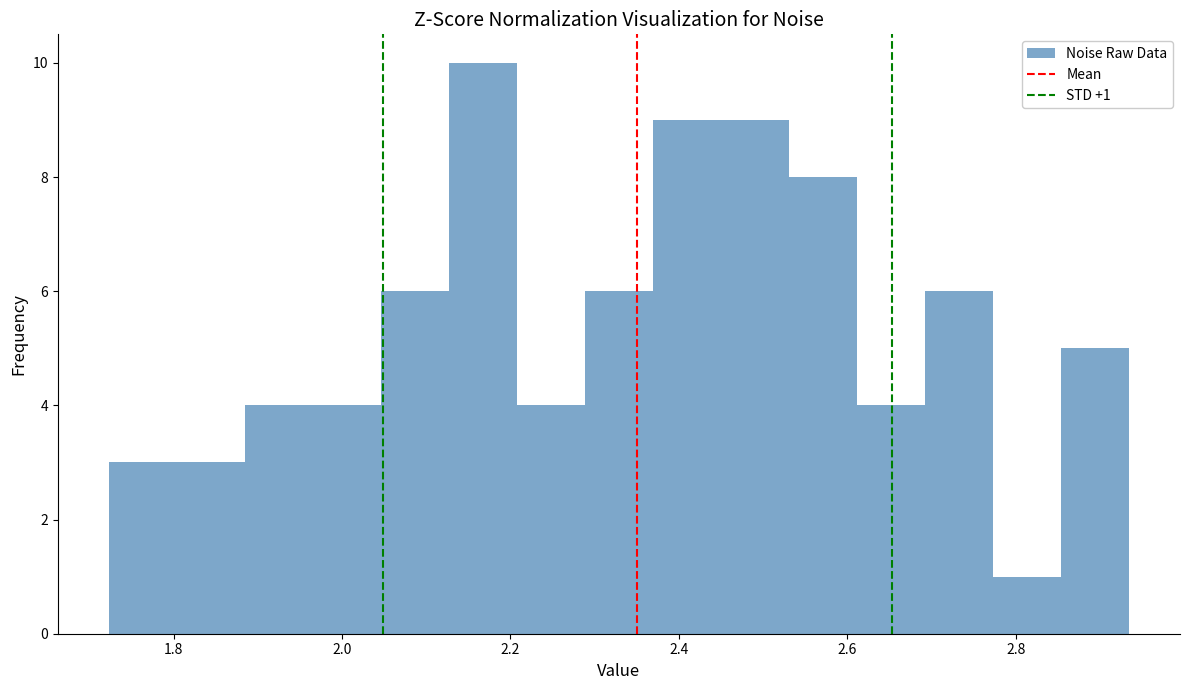

Which range on the x-axis has the tallest bar?

2.12 to 2.20